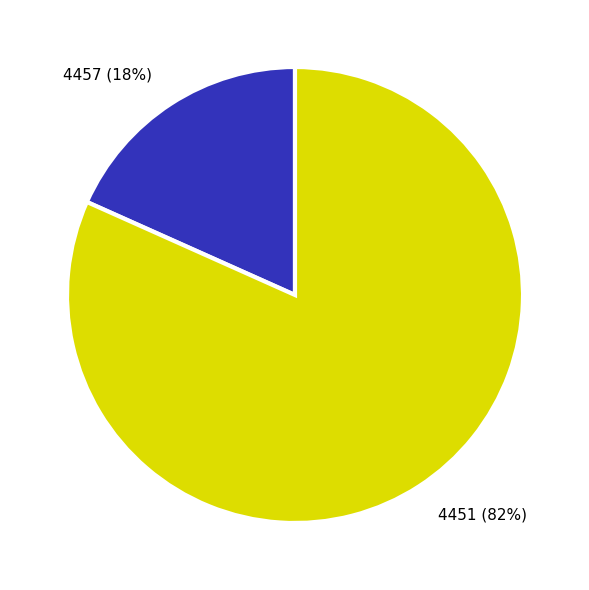

Is there a majority slice in this chart?

Yes